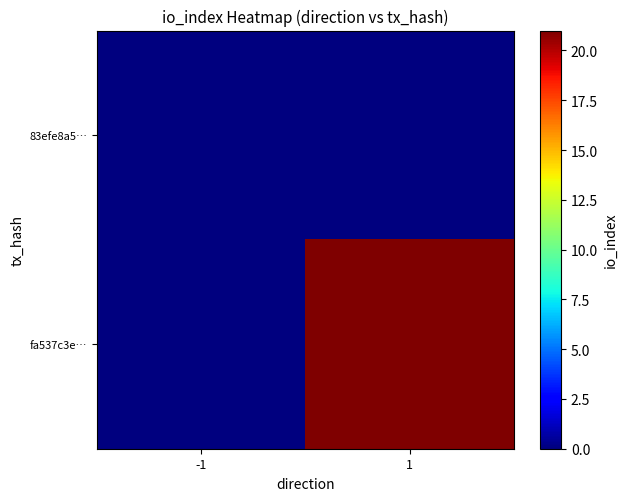

Between -1 and 1, which is larger?

-1